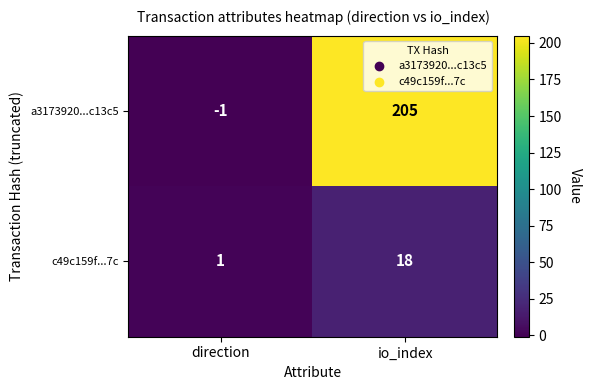

Where is c49c159f...7c nearest to the value 9?

direction